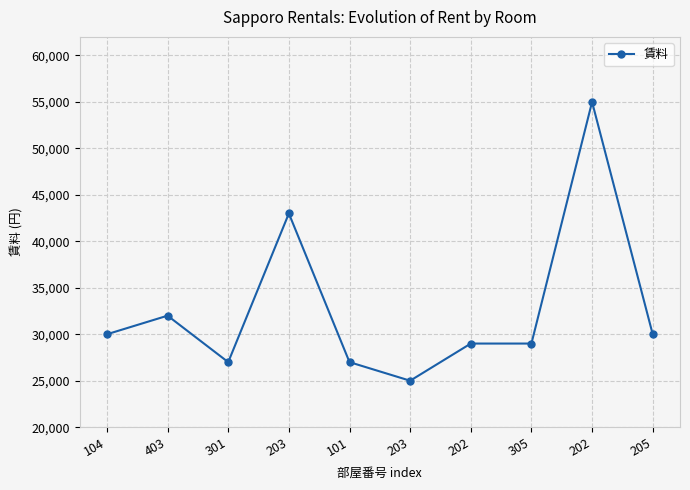

List the labels in order of value, smallest first.

203, 301, 101, 202, 305, 104, 205, 403, 203, 202